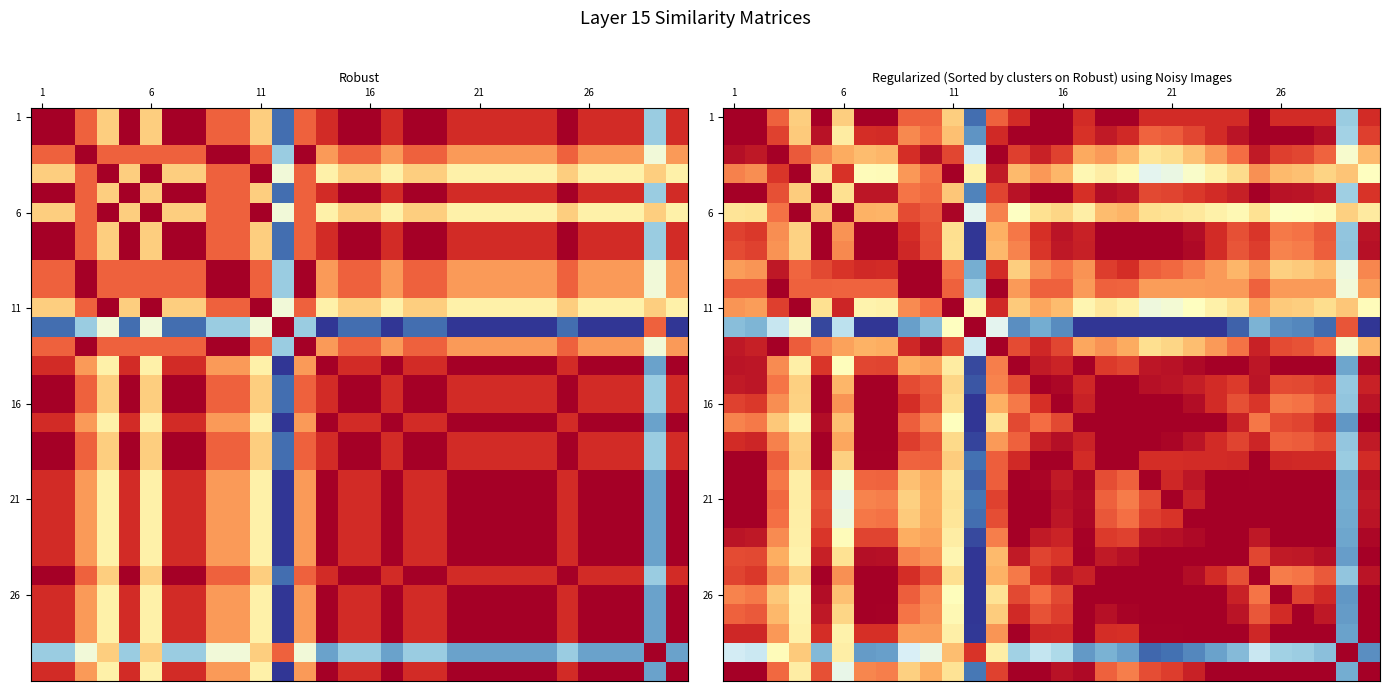

Which label corresponds to the largest value in the chart?

1